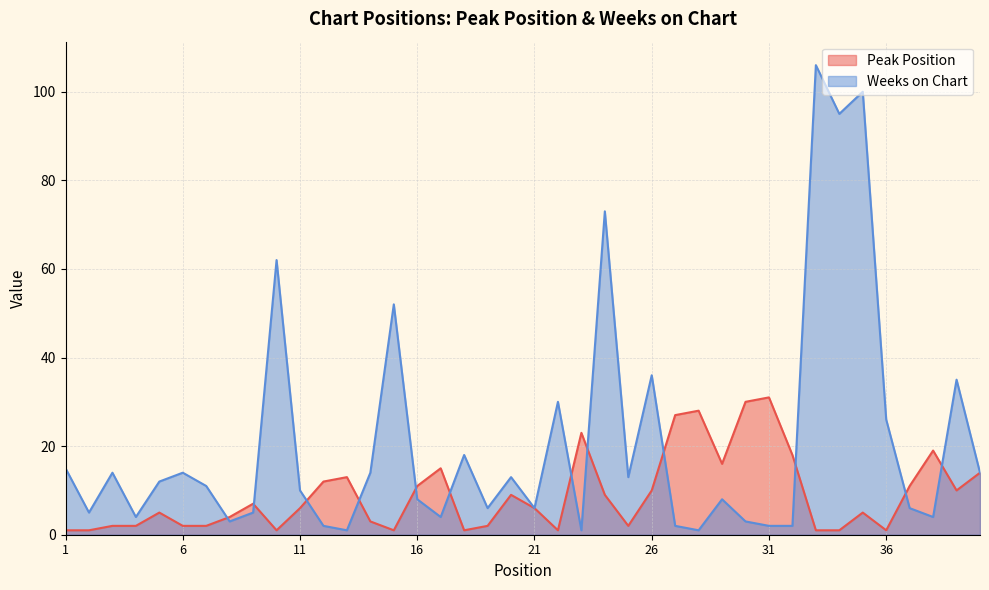

True or false: Peak Position and Weeks on Chart cross at least once.

True